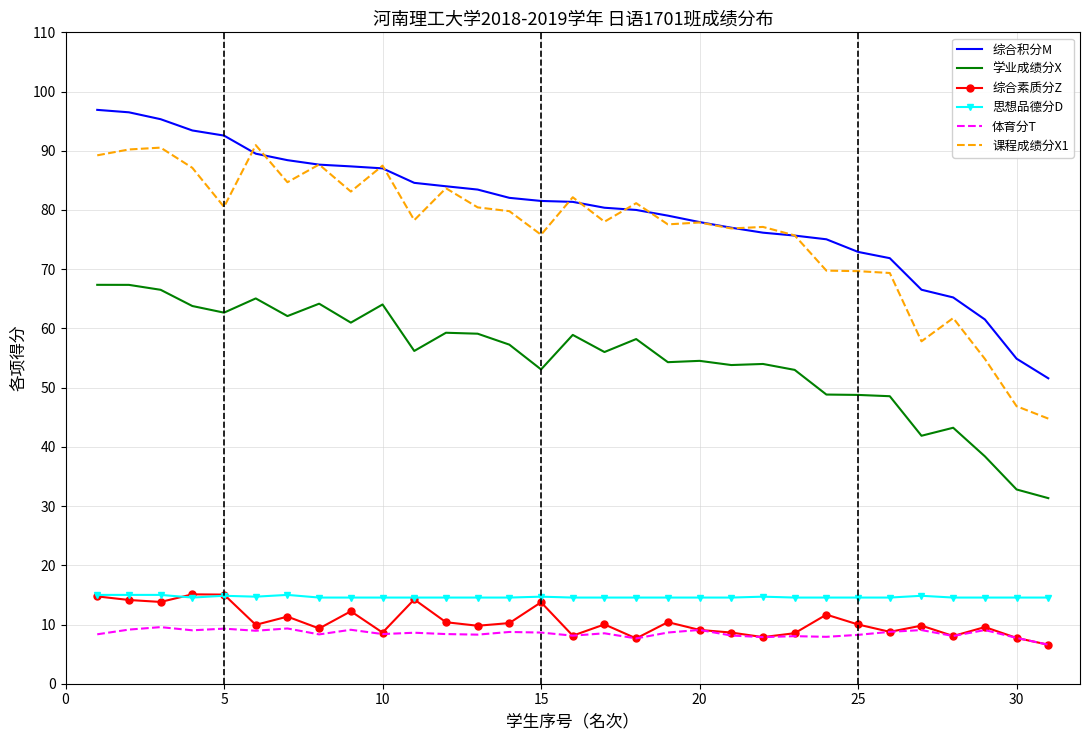

What is the greatest value displayed?

96.9